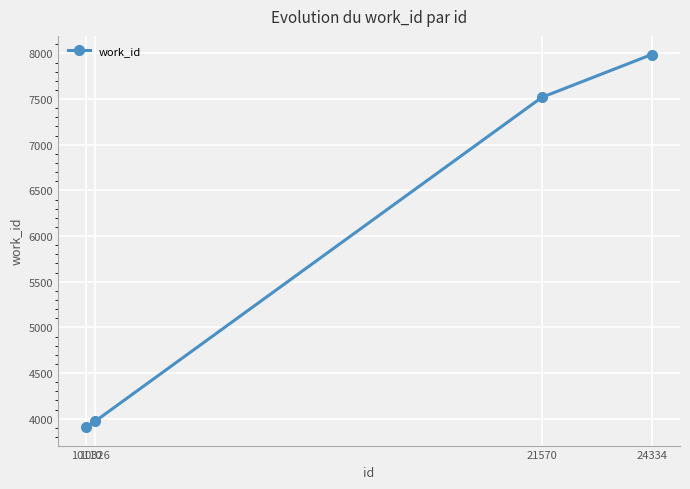

Approximately how many times larger is the value at 21570 compared to 10326?

1.9